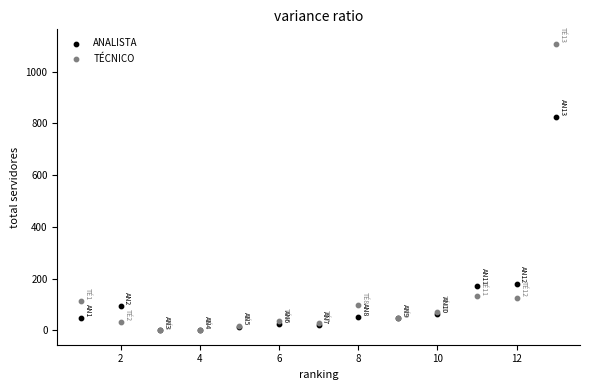

Which series contains the highest Y value?

TÉCNICO